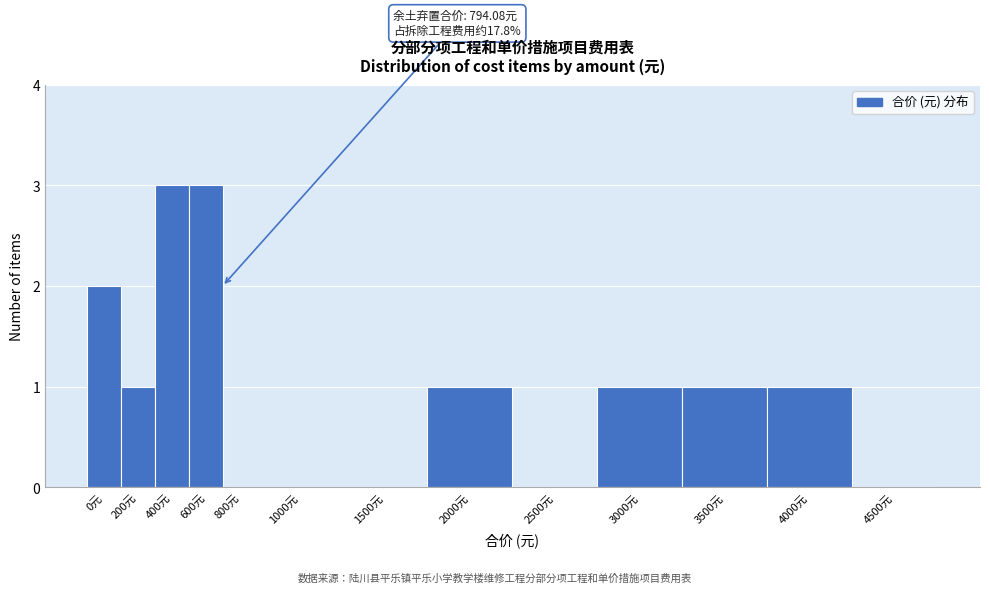

Reading right to left, list all the values displayed in this chart.

4500元=0	4000元=1	3500元=1	3000元=1	2500元=0	2000元=1	1500元=0	1000元=0	800元=0	600元=3	400元=3	200元=1	0元=2